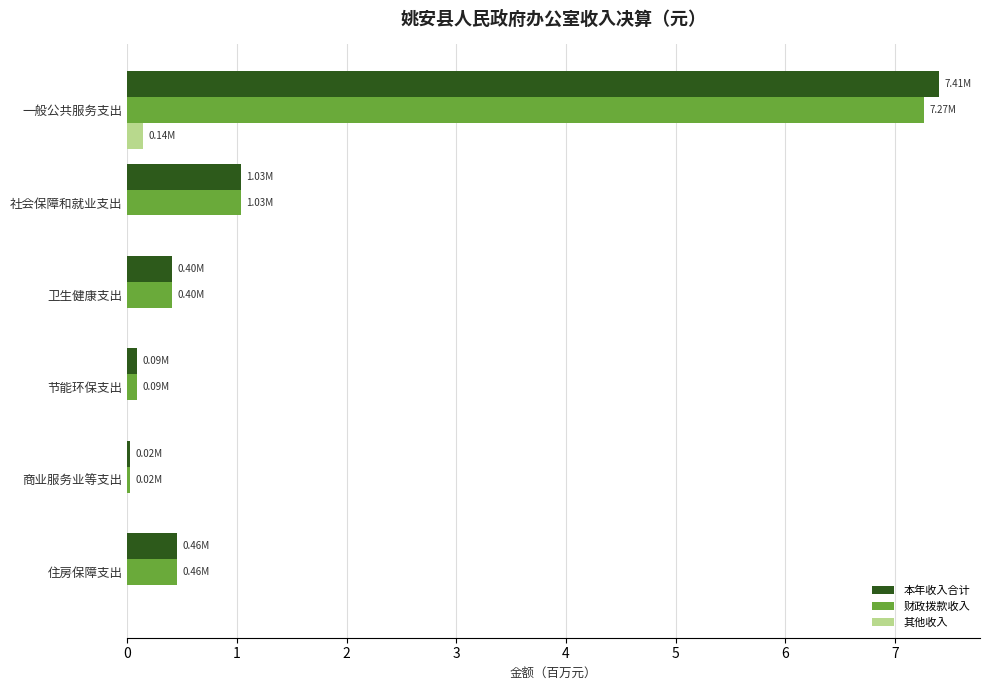

Is the value of 财政拨款收入 at 一般公共服务支出 greater than the value of 其他收入 at 住房保障支出?

Yes